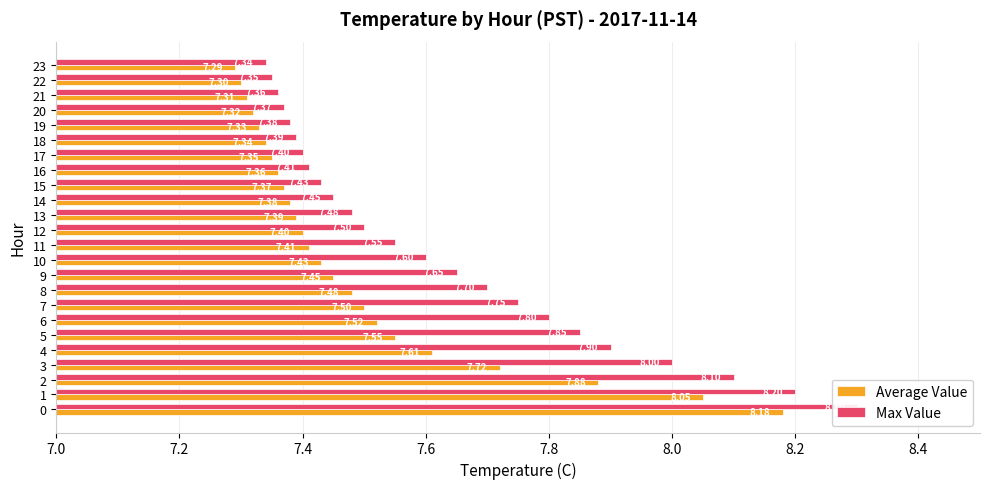

Reading right to left, extract all data points from this chart.

Average Value: 7.3	7.3	7.3	7.3	7.3	7.3	7.3	7.4	7.4	7.4	7.4	7.4	7.4	7.4	7.5	7.5	7.5	7.5	7.5	7.6	7.7	7.9	8.1	8.2
Max Value: 7.3	7.3	7.4	7.4	7.4	7.4	7.4	7.4	7.4	7.5	7.5	7.5	7.5	7.6	7.7	7.7	7.8	7.8	7.8	7.9	8.0	8.1	8.2	8.3